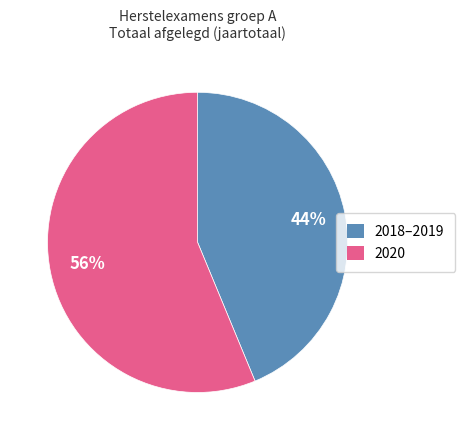

To the nearest percent, what is the average slice percentage?

50%